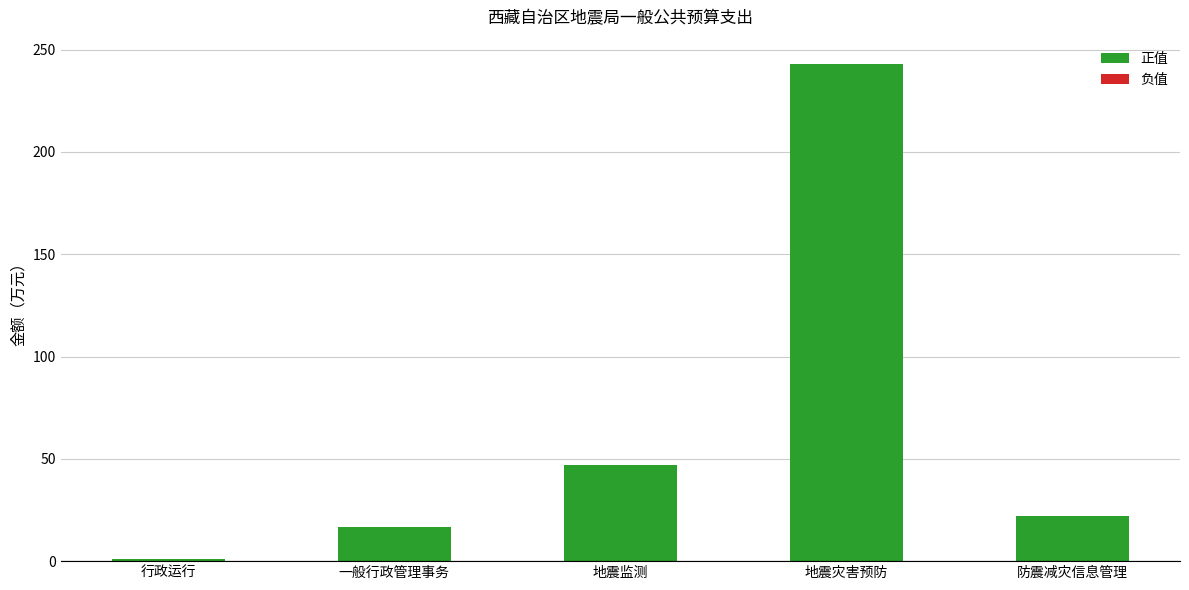

What is the ratio of the value at 防震减灾信息管理 to the value at 地震监测?

0.5